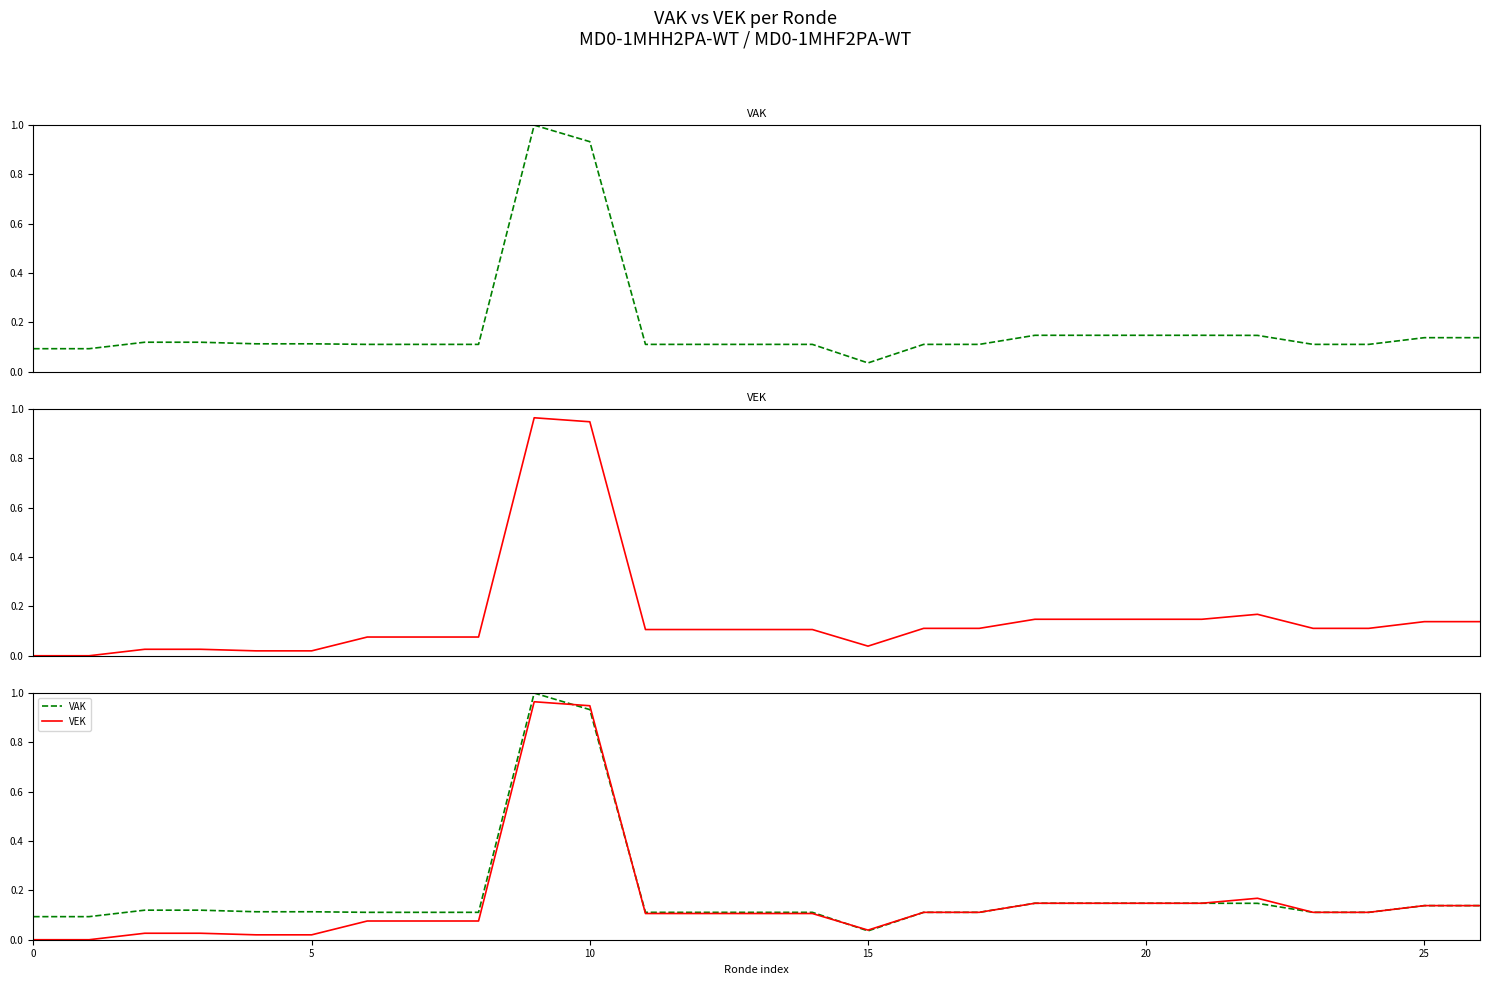

How many distinct data groups are displayed?

2